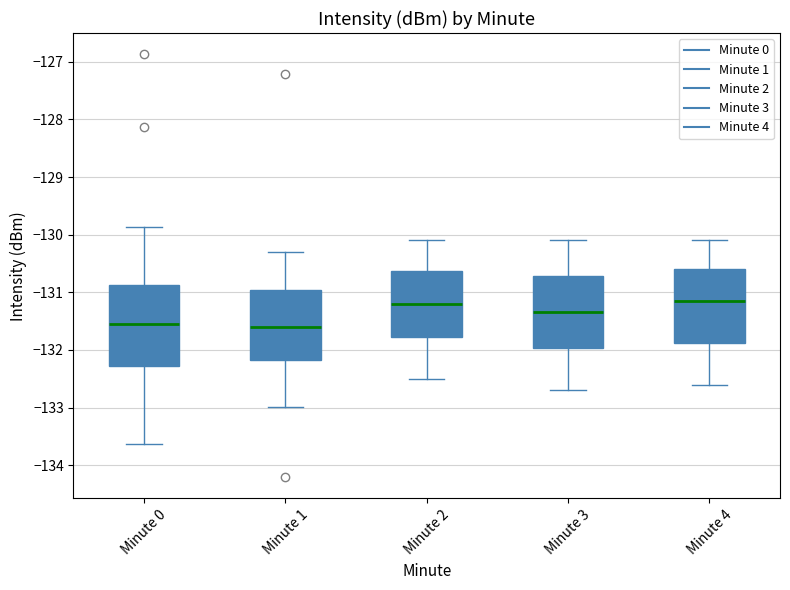

Reading left to right, read every box against the y-axis: the position of its median line, the range the box covers, and the ends of its whiskers. The values are not printed on the chart, so give them approximately, as read against the axis.

Minute 0: median -131.5, box -132.3 to -130.9, whiskers -133.6 to -129.9
Minute 1: median -131.6, box -132.2 to -131.0, whiskers -133.0 to -130.3
Minute 2: median -131.2, box -131.8 to -130.6, whiskers -132.5 to -130.1
Minute 3: median -131.3, box -132.0 to -130.7, whiskers -132.7 to -130.1
Minute 4: median -131.1, box -131.9 to -130.6, whiskers -132.6 to -130.1